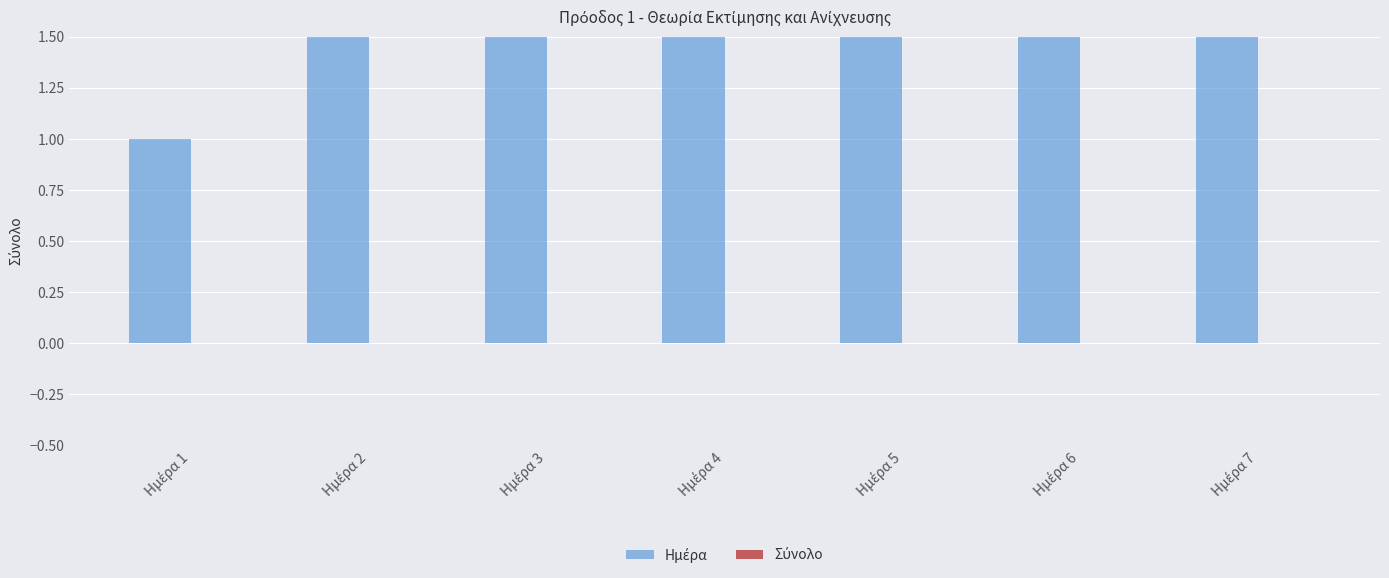

Is it true that Ημέρα equals 1 at Ημέρα 1?

True